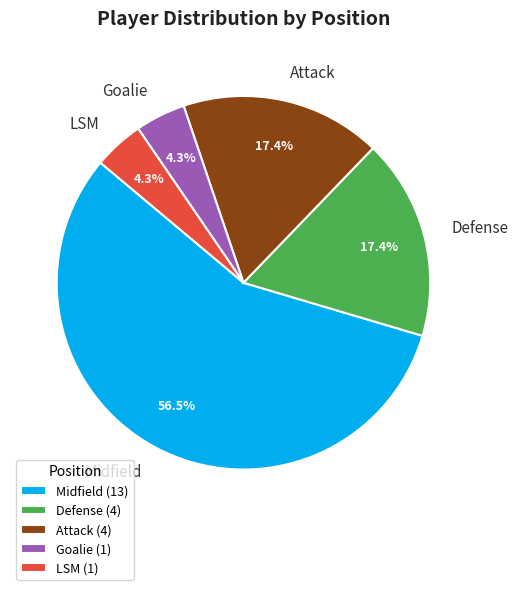

Between Defense (4) and Midfield (13), which is larger?

Midfield (13)